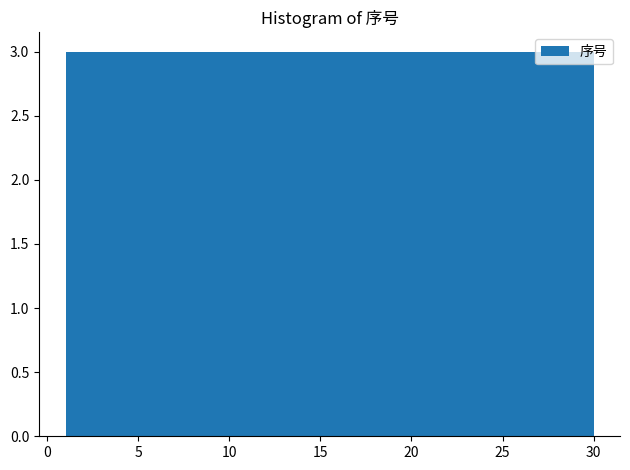

Reading left to right, transcribe this chart: for each bar, give the range it covers on the x-axis and its height. Neither the bar edges nor the heights are printed on the chart, so give them approximately, as read against the axes.

1.0 to 3.9: 3
3.9 to 6.8: 3
6.8 to 9.7: 3
9.7 to 12.6: 3
12.6 to 15.5: 3
15.5 to 18.4: 3
18.4 to 21.3: 3
21.3 to 24.2: 3
24.2 to 27.1: 3
27.1 to 30.0: 3